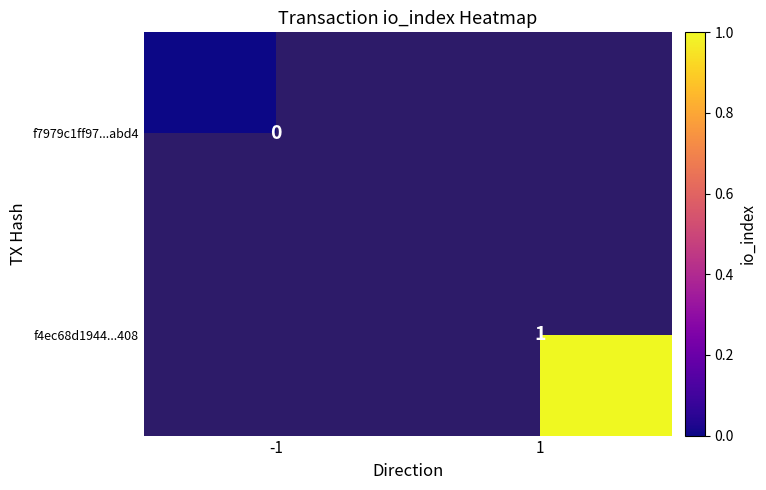

What is the maximum value shown in the chart?

1.0